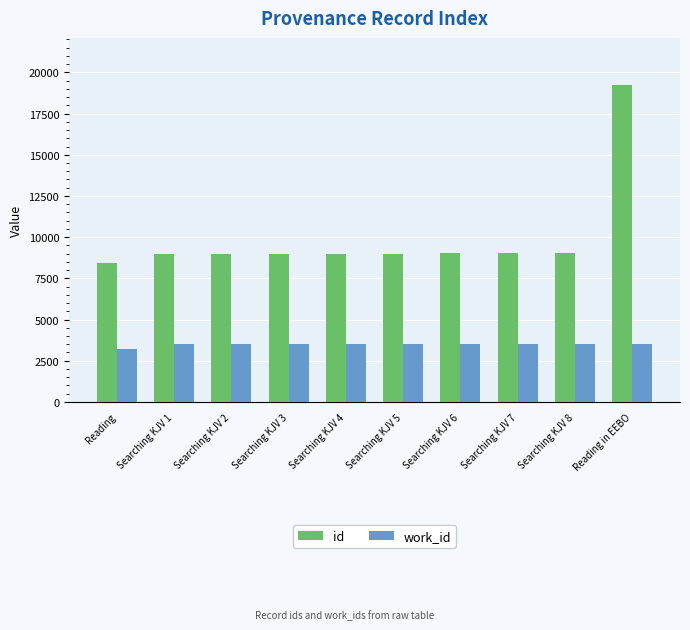

How many data points does each series have?

10